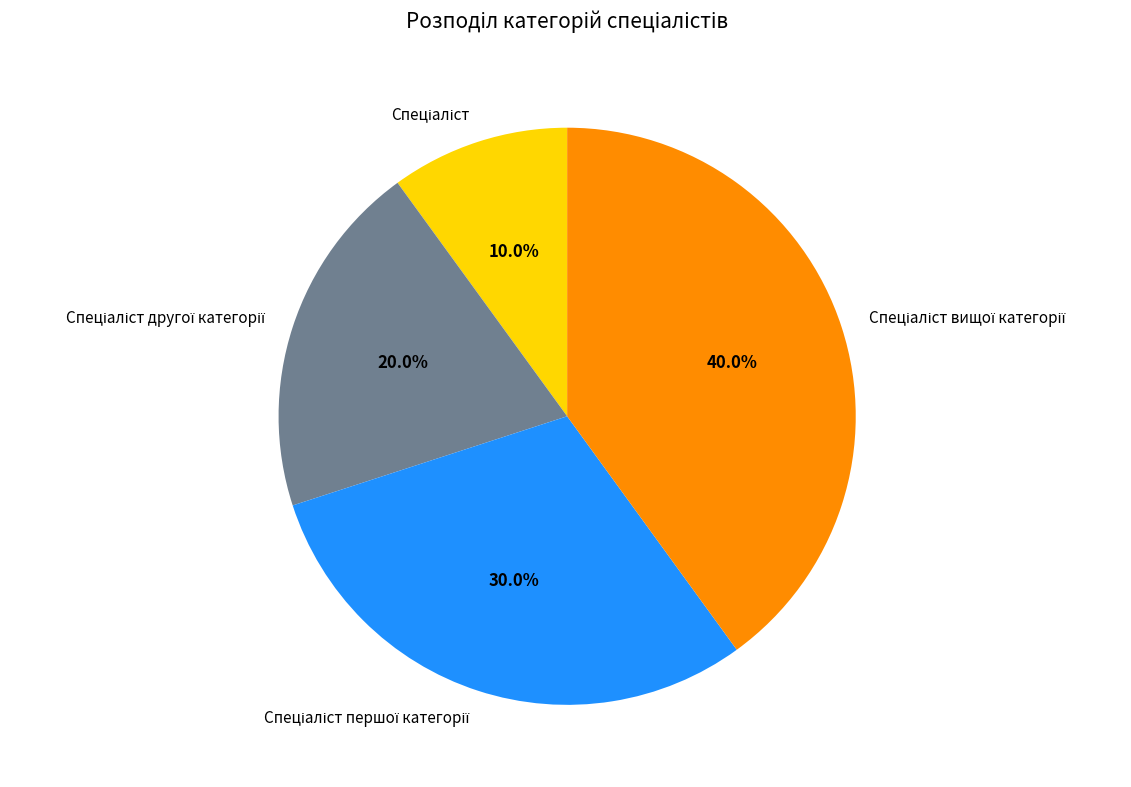

Does any single category account for the majority?

No